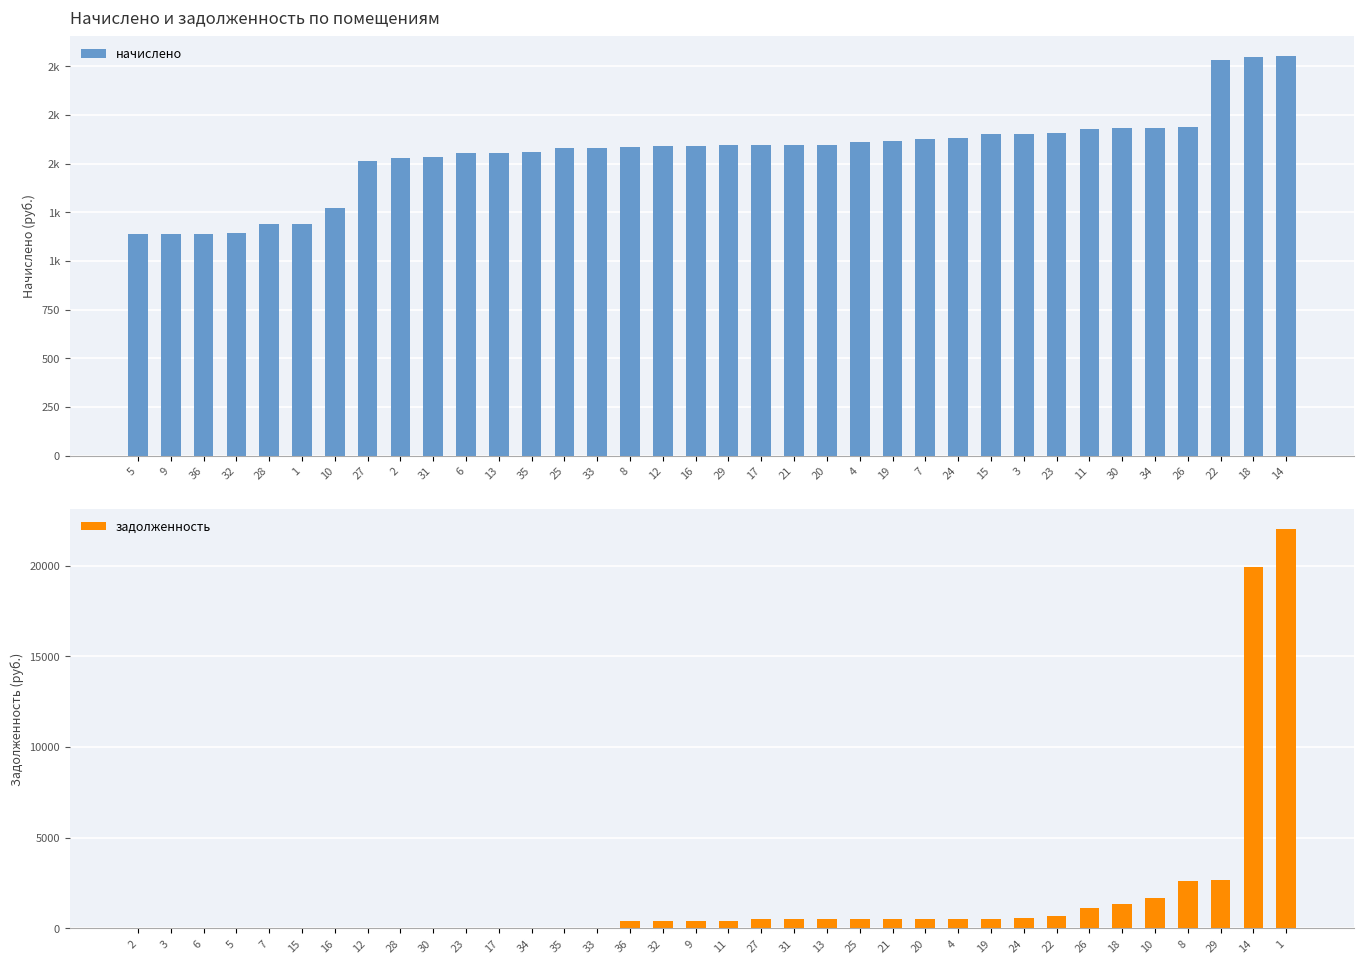

List the labels in order of начислено value, smallest first.

5, 9, 36, 32, 28, 1, 10, 27, 2, 31, 6, 13, 35, 25, 33, 8, 12, 16, 29, 17, 21, 20, 4, 19, 7, 24, 15, 3, 23, 11, 30, 34, 26, 22, 18, 14